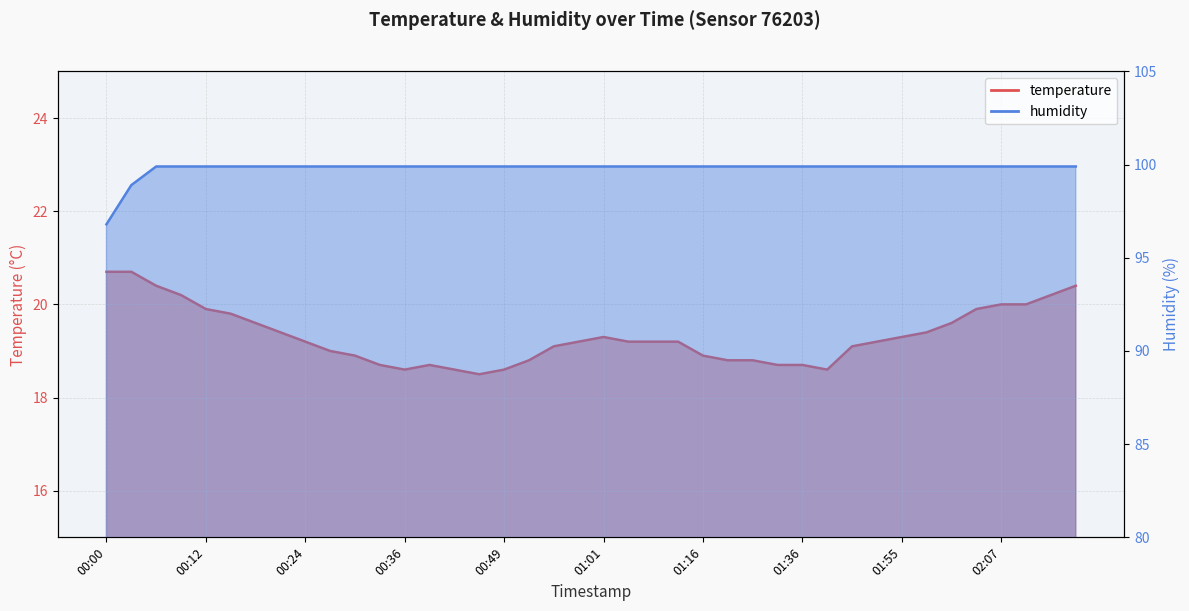

What are all the series names shown in the legend?

temperature, humidity